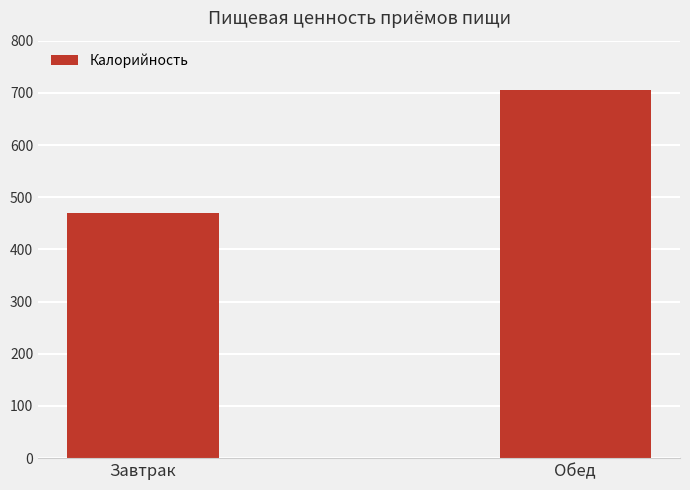

Reading left to right, extract all data points from this chart.

Завтрак=470	Обед=705